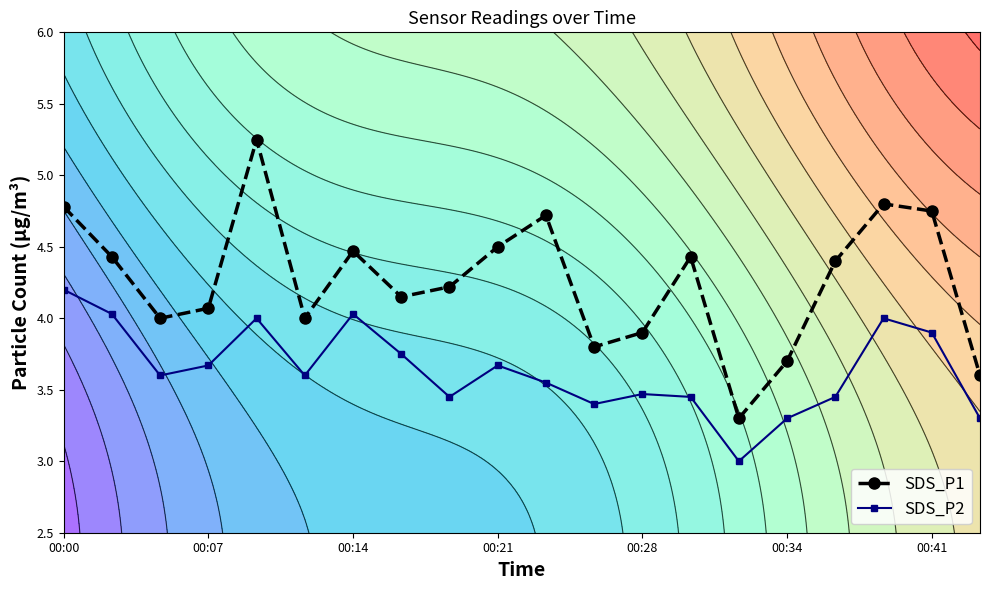

The value of SDS_P1 at 00:34 is 3.7. True or false?

True